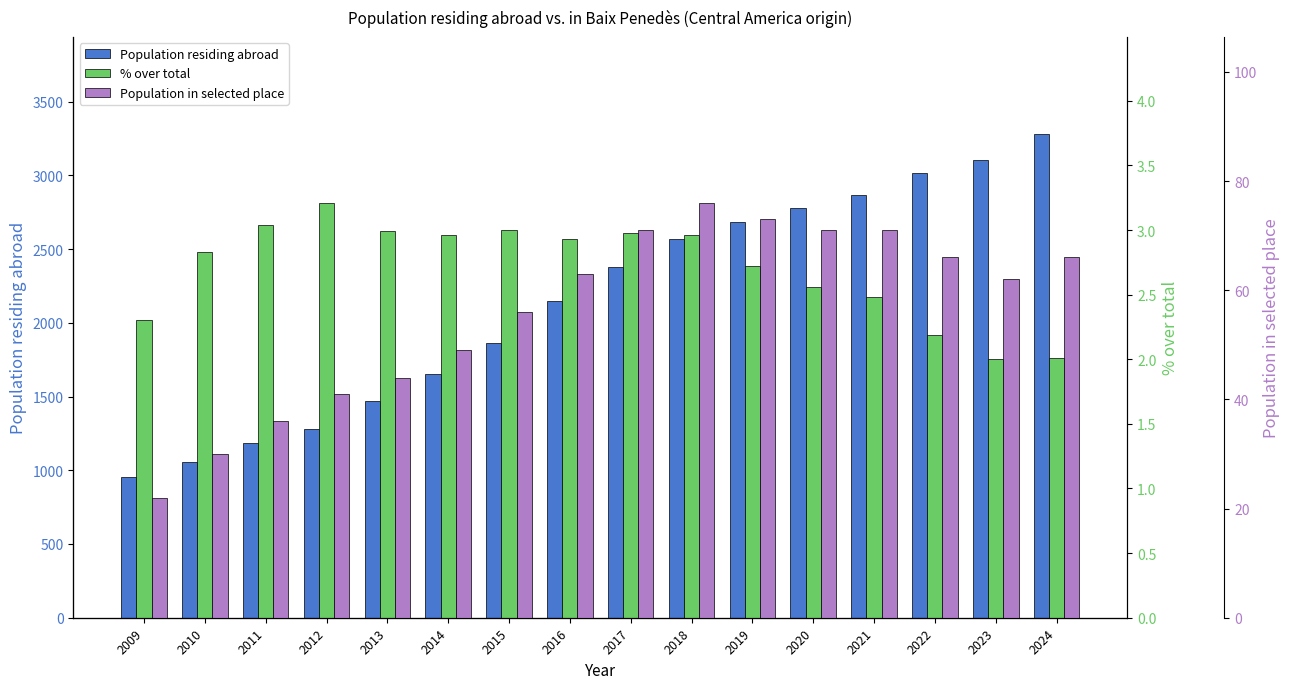

What is the difference between the highest and lowest values at 2017?

2376.0